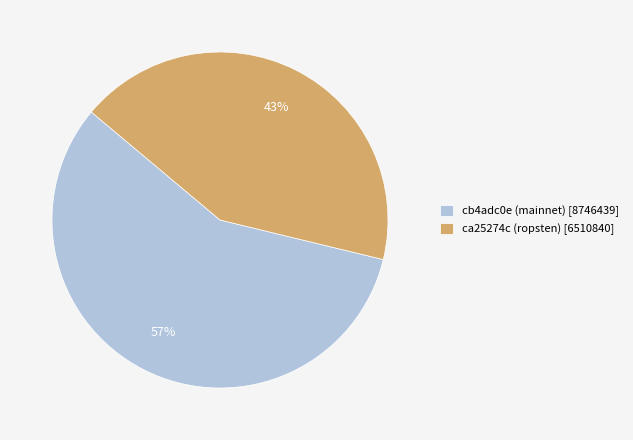

To the nearest percent, what percentage of the pie is cb4adc0e (mainnet)?

57%